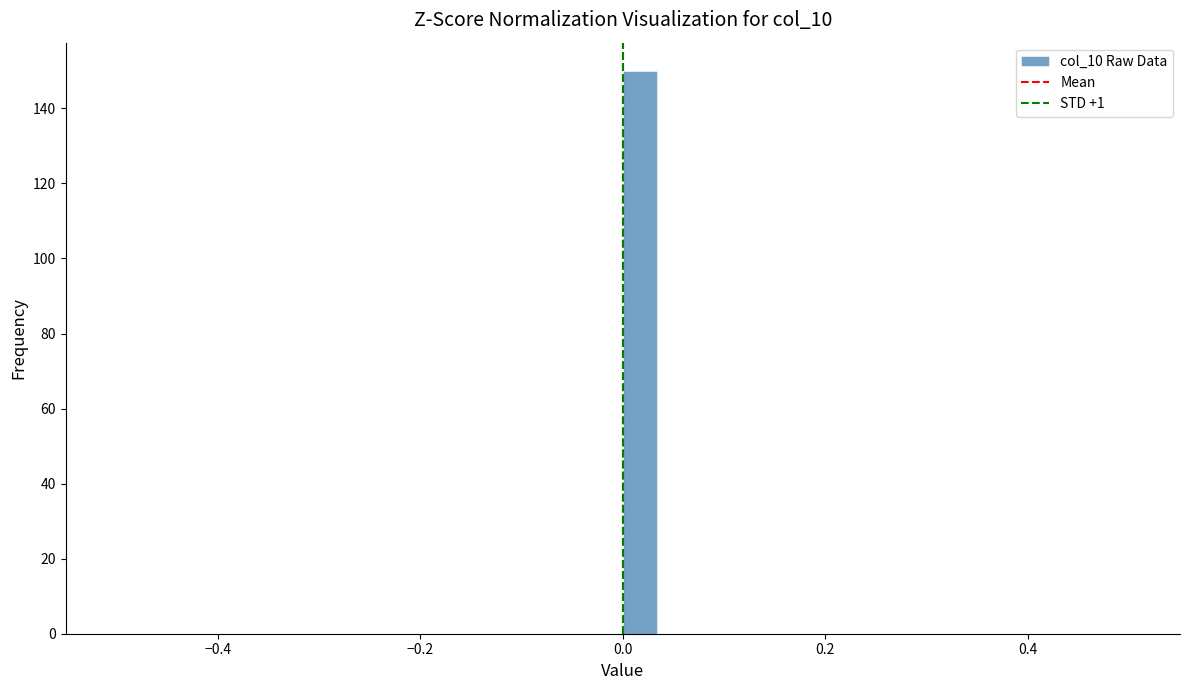

Read against the x-axis, roughly where is the centre of the tallest bar?

0.02